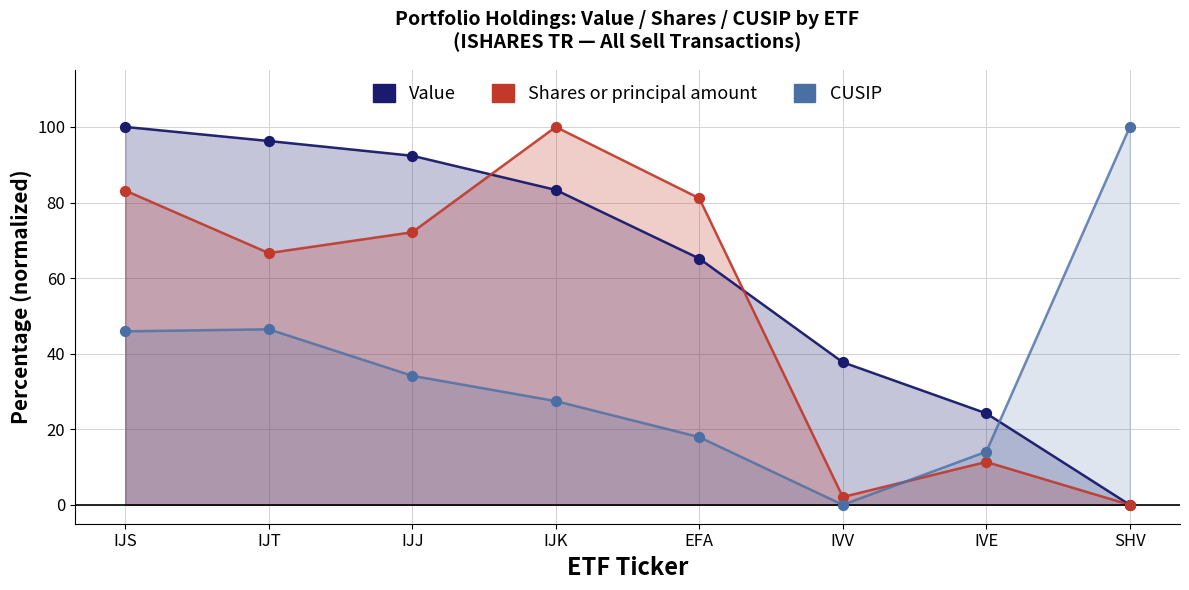

Which series reaches the maximum Y coordinate?

Value